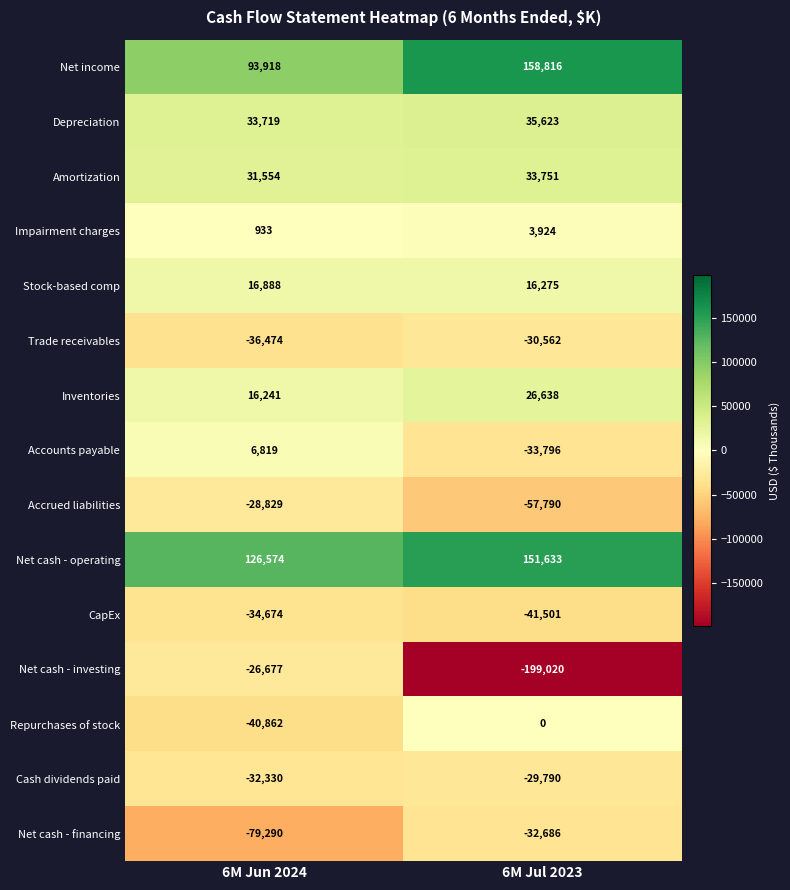

What is the sum of the Accrued liabilities values at 6M Jun 2024 and 6M Jul 2023?

-86619